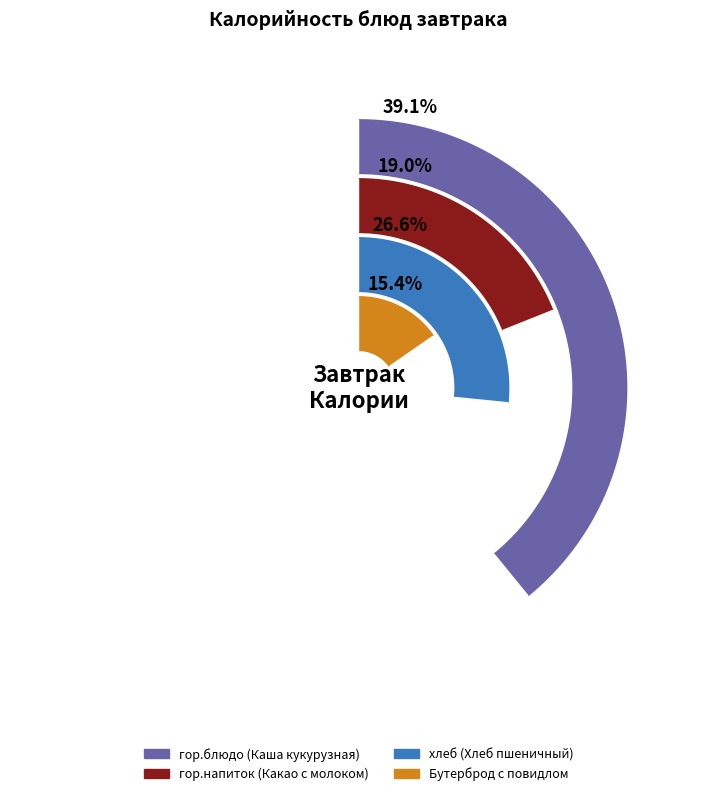

Rank the categories by value from lowest to highest.

Бутерброд с повидлом, гор.напиток (Какао с молоком), хлеб (Хлеб пшеничный), гор.блюдо (Каша кукурузная)